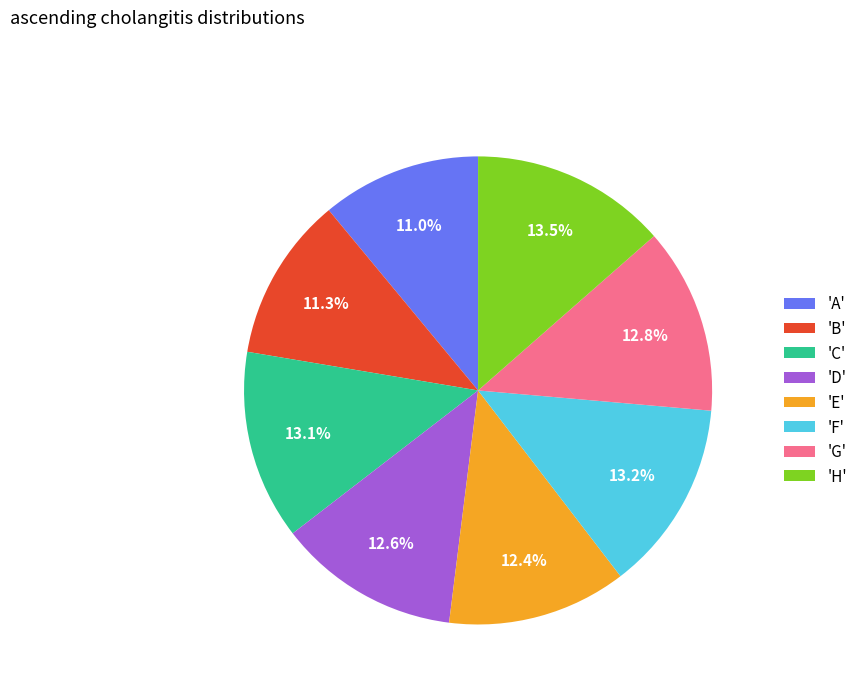

Is 'F' the majority of the pie?

No